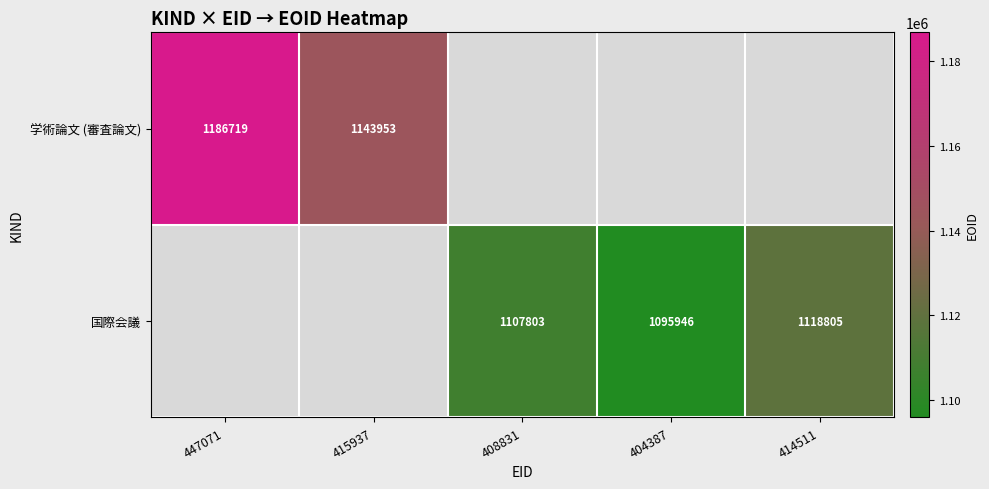

The 学術論文 (審査論文) series shows 1143953 at 415937. True or false?

True